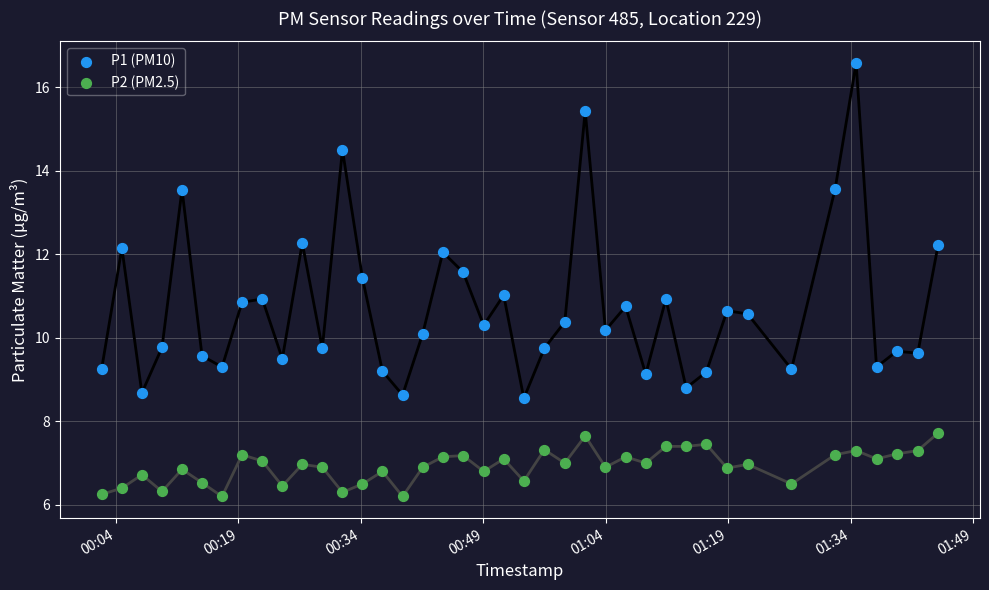

Which series contains the highest Y value?

P1 (PM10)